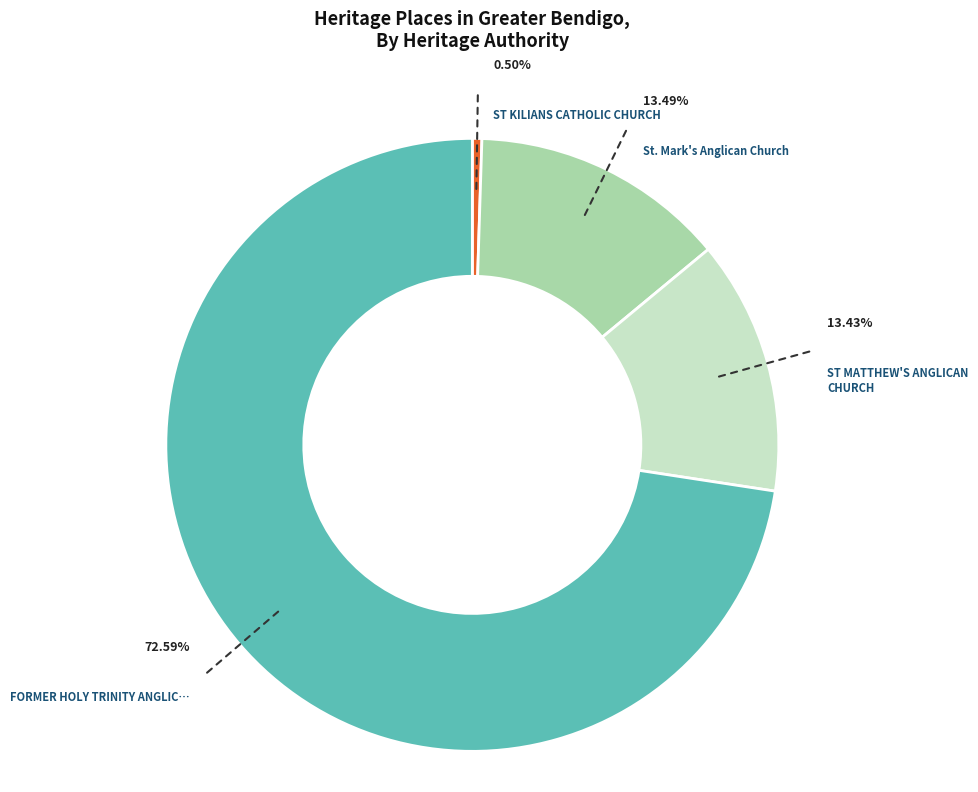

Does FORMER HOLY TRINITY ANGLICAN CHURCH represent more than half of the total?

Yes